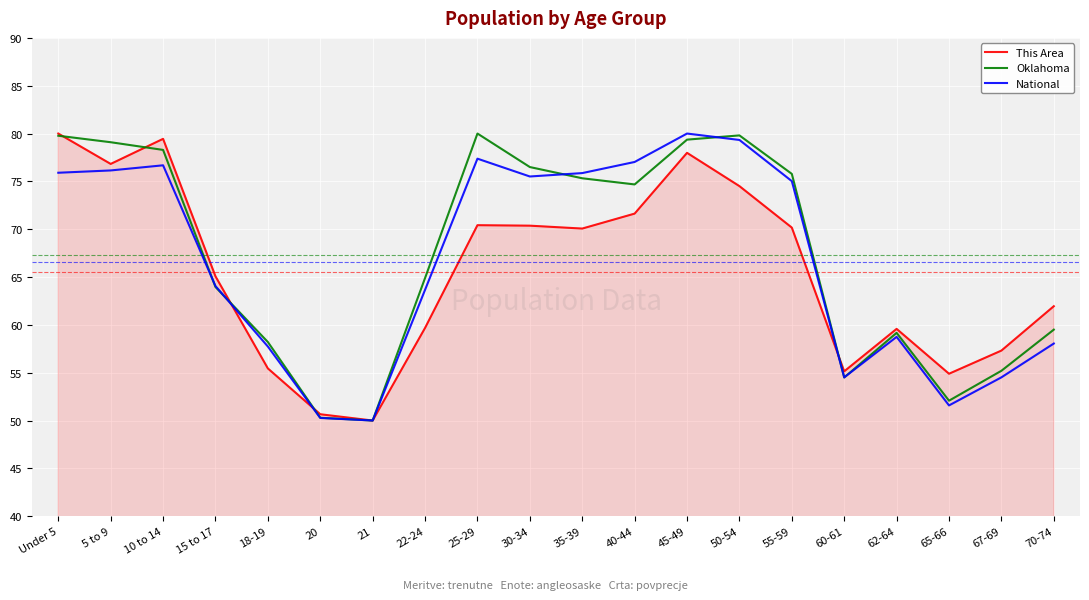

Is it true that Oklahoma equals 123.5 at 40-44?

False